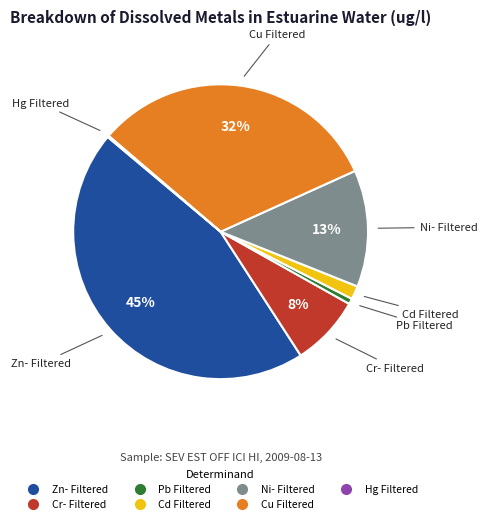

Is it true that Cr- Filtered is 8% of the pie?

True